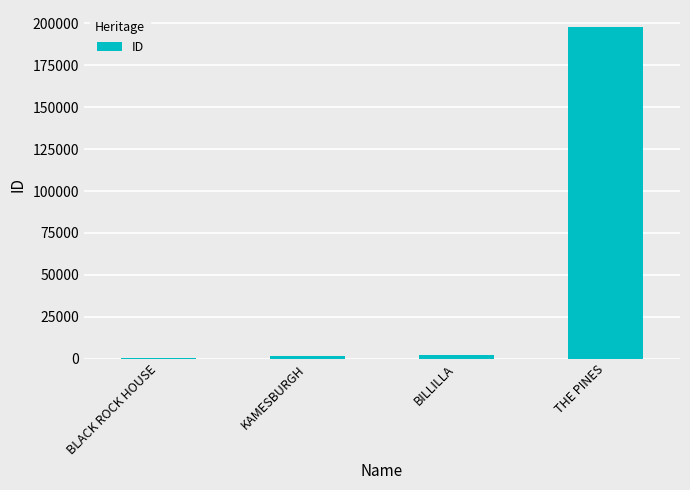

Approximately how many times larger is the value at BLACK ROCK HOUSE compared to KAMESBURGH?

0.1